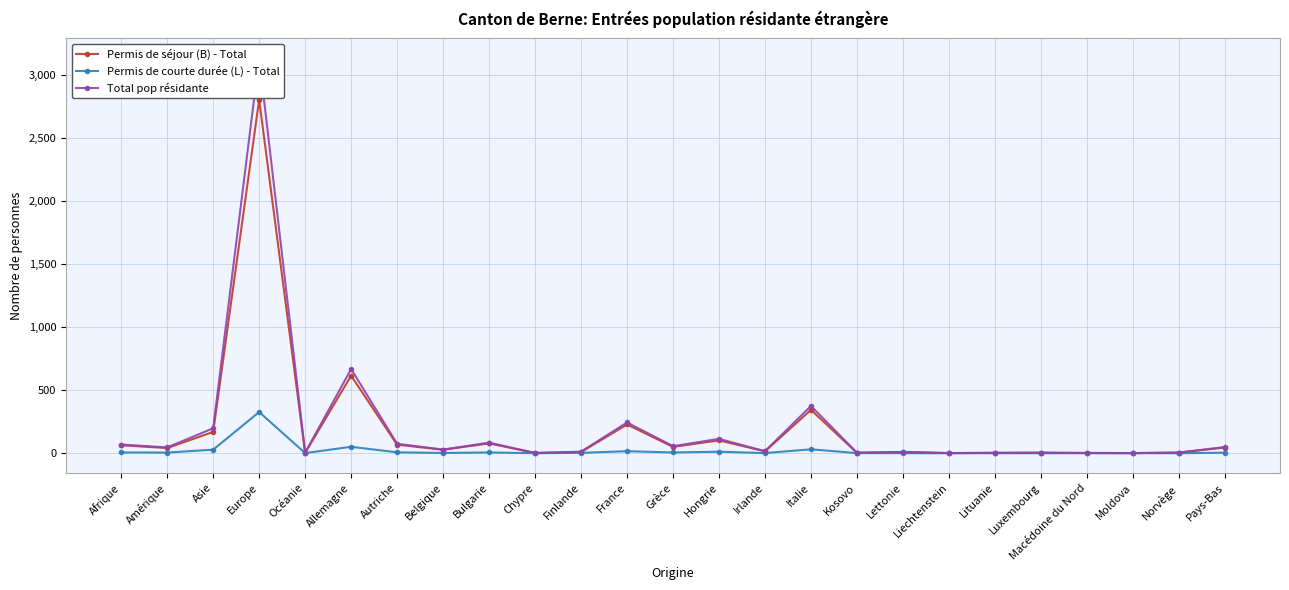

What is the difference between the maximum and minimum values in the Permis de courte durée (L) - Total series?

327